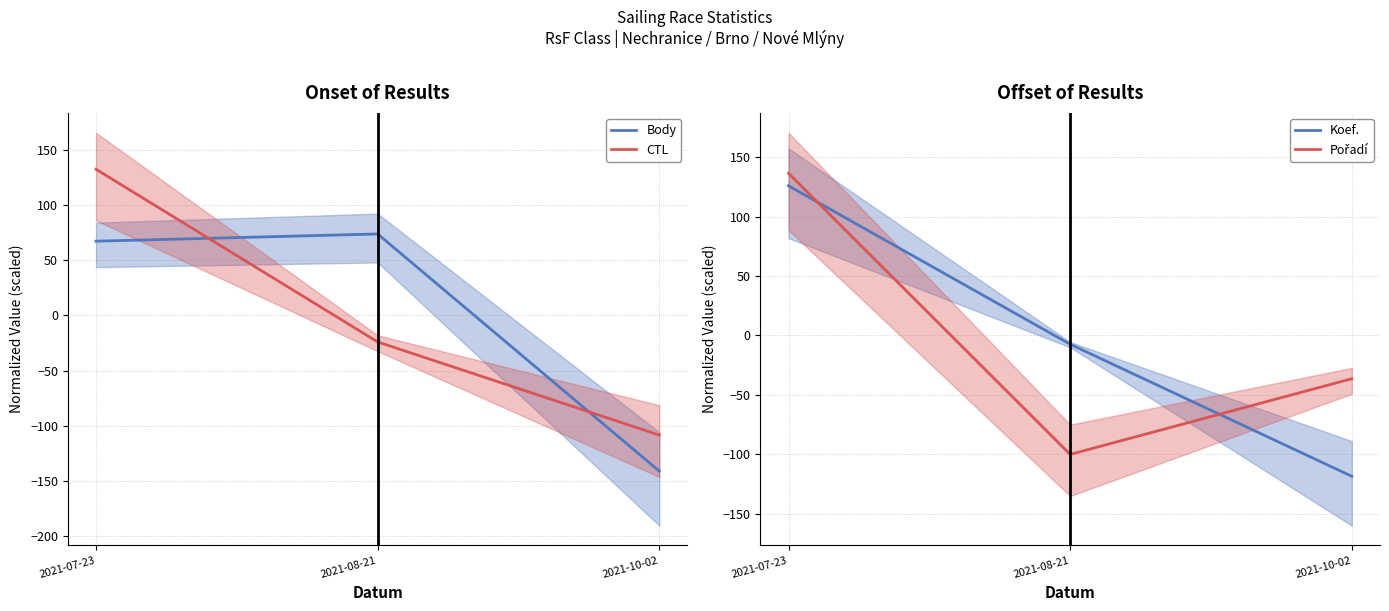

Which label corresponds to the smallest value in the chart?

2021-10-02